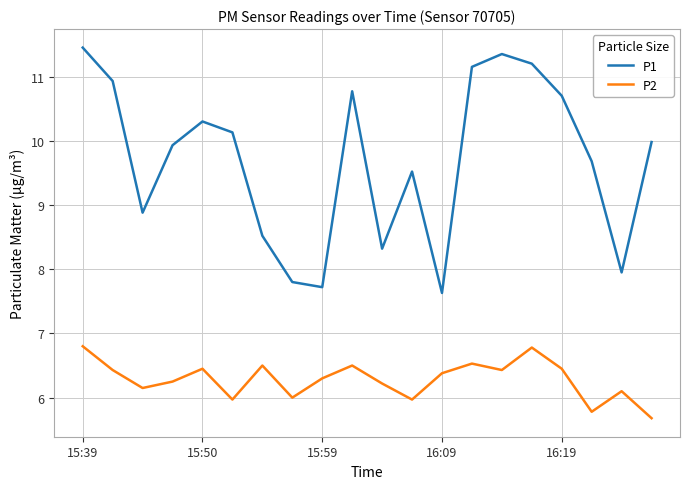

What are all the series names shown in the legend?

P1, P2